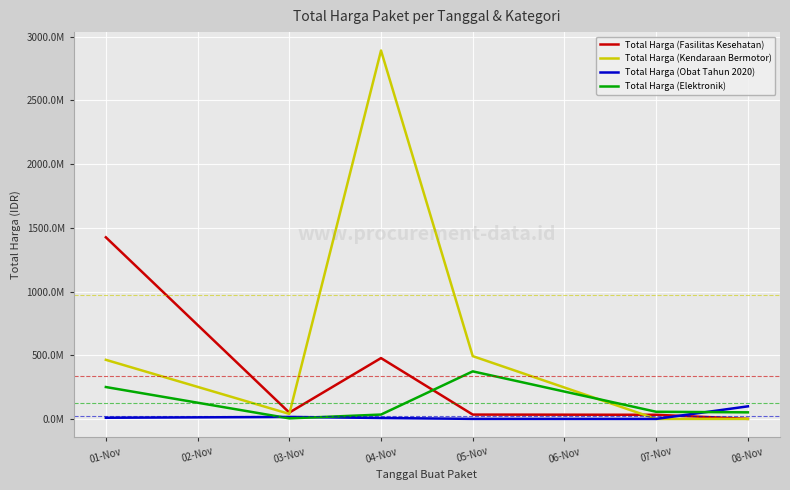

What are all the series names shown in the legend?

Total Harga (Fasilitas Kesehatan), Total Harga (Kendaraan Bermotor), Total Harga (Obat Tahun 2020), Total Harga (Elektronik)